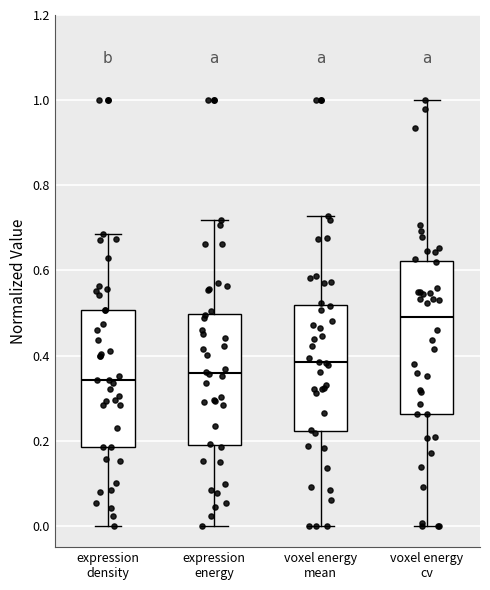

Reading left to right, read every box against the y-axis: the position of its median line, the range the box covers, and the ends of its whiskers. The values are not printed on the chart, so give them approximately, as read against the axis.

expression density: median 0.34, box 0.18 to 0.50, whiskers 0.00 to 0.68
expression energy: median 0.36, box 0.20 to 0.50, whiskers 0.00 to 0.72
voxel energy mean: median 0.38, box 0.22 to 0.52, whiskers 0.00 to 0.72
voxel energy cv: median 0.50, box 0.26 to 0.62, whiskers 0.00 to 1.00